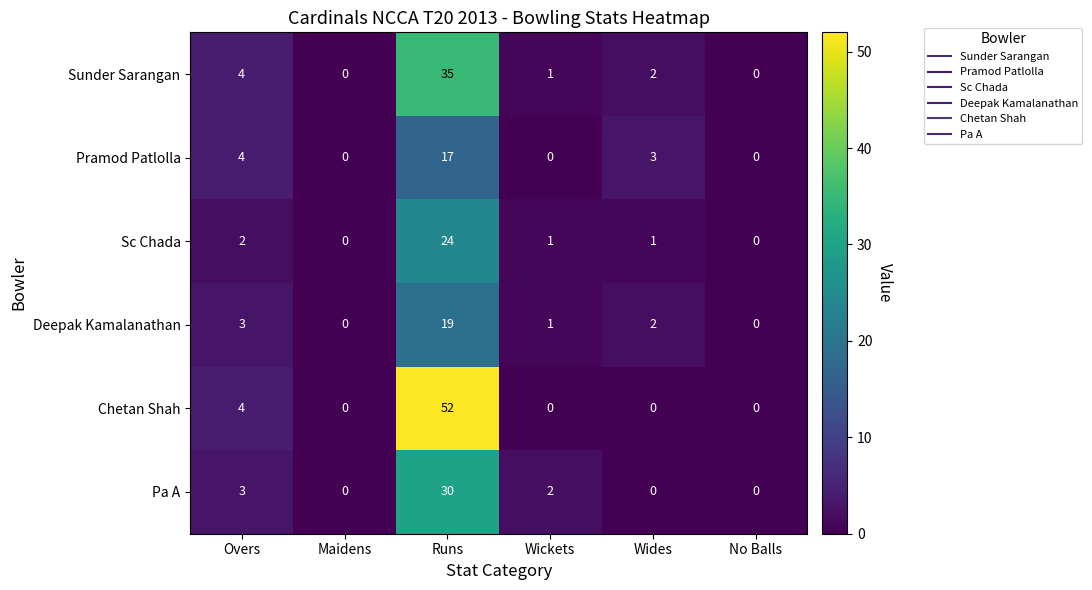

Which series has the largest total across all categories?

Chetan Shah